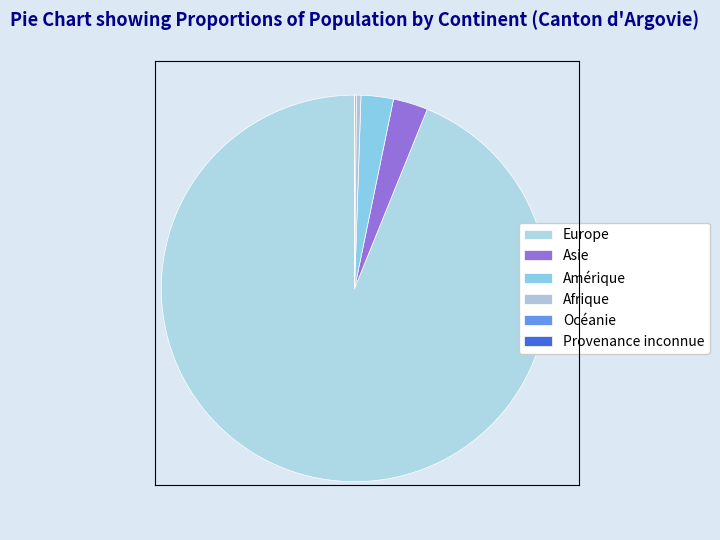

Which slice is the largest?

Europe